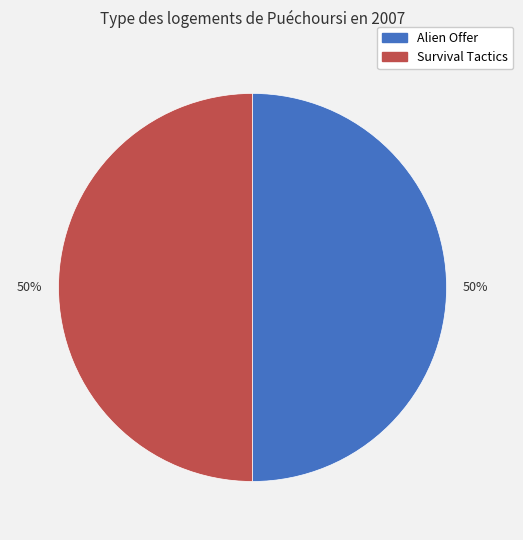

What is the ratio of the value at Survival Tactics to the value at Alien Offer?

1.0